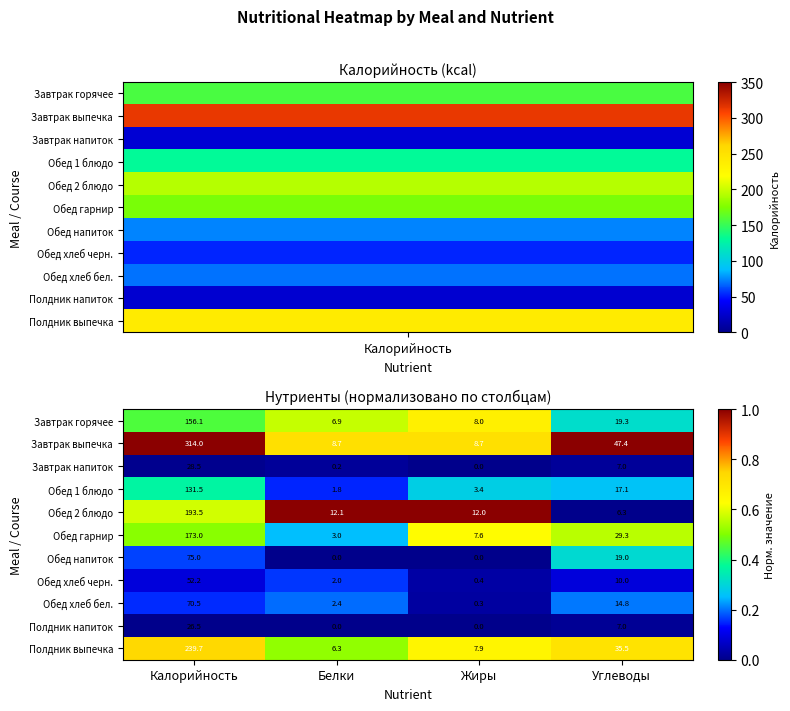

What is the total value across all series at Жиры?

48.3